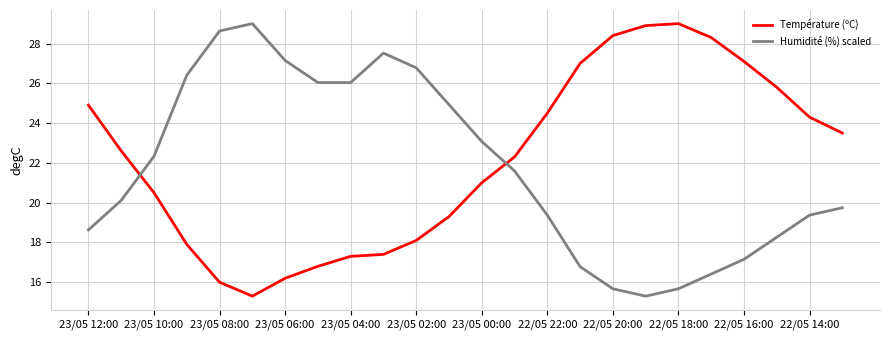

What is the difference between the maximum and minimum values in the Humidité (%) scaled series?

13.7